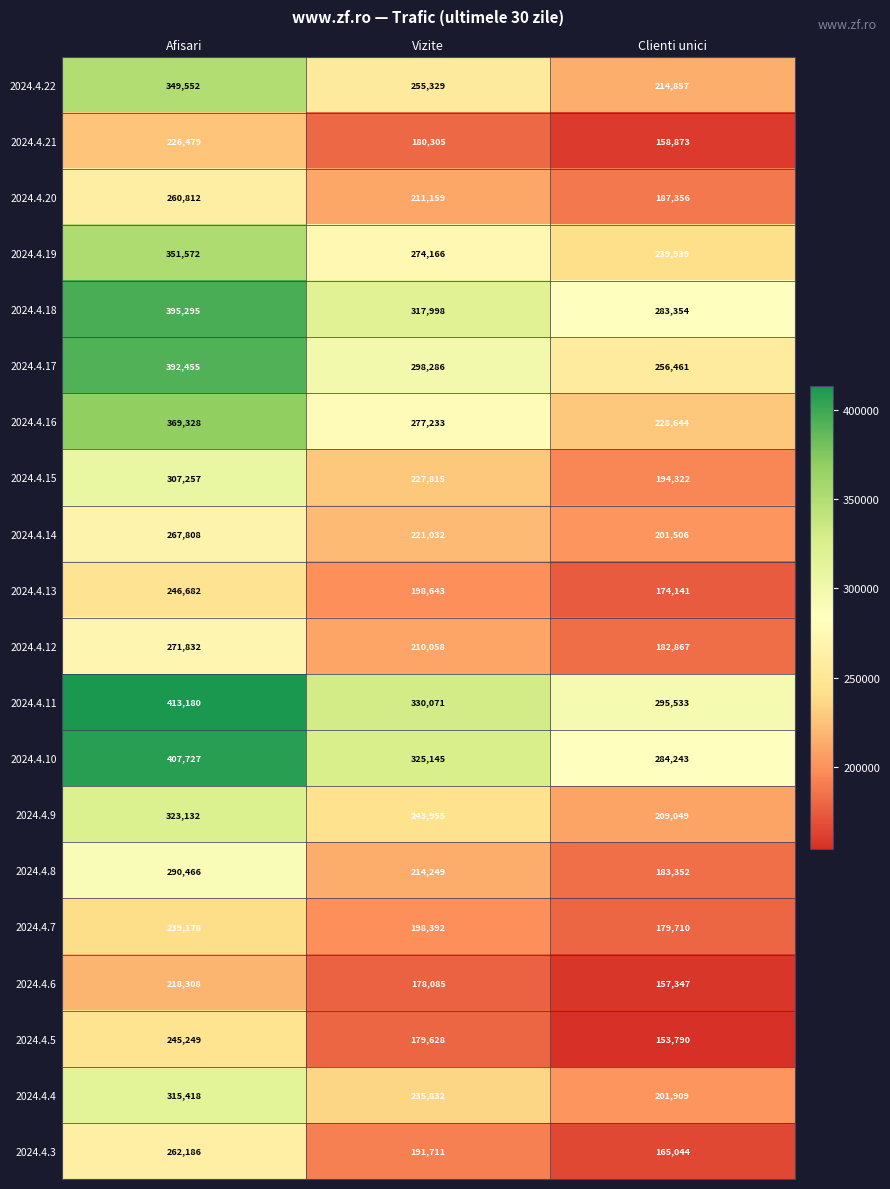

Which series changed the most between Afisari and Clienti unici?

2024.4.16